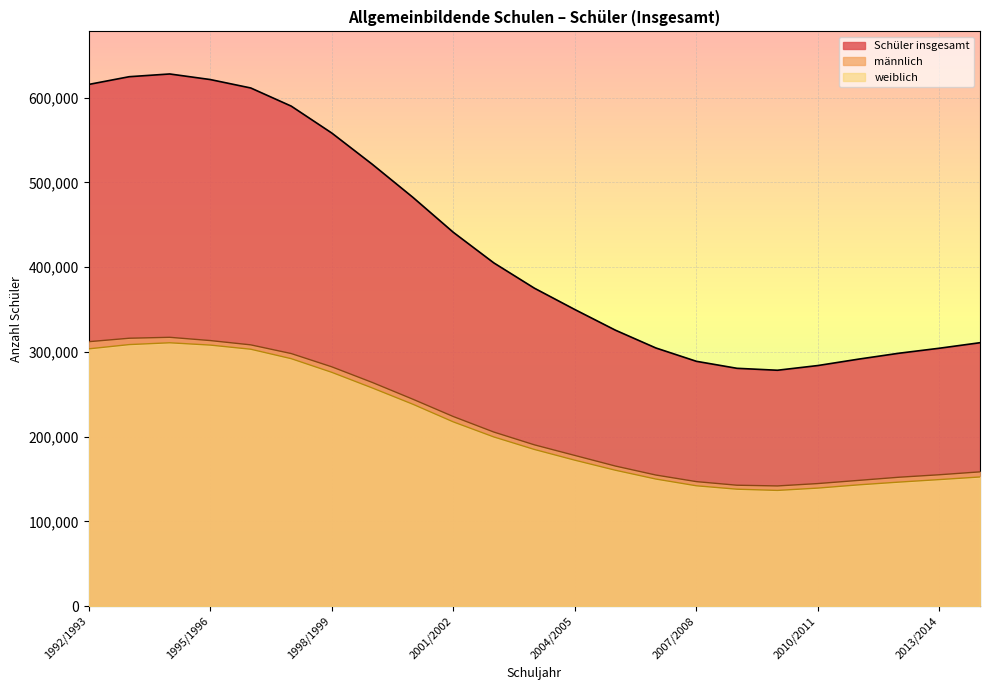

True or false: männlich has a value of 154692 at 2006/2007.

True